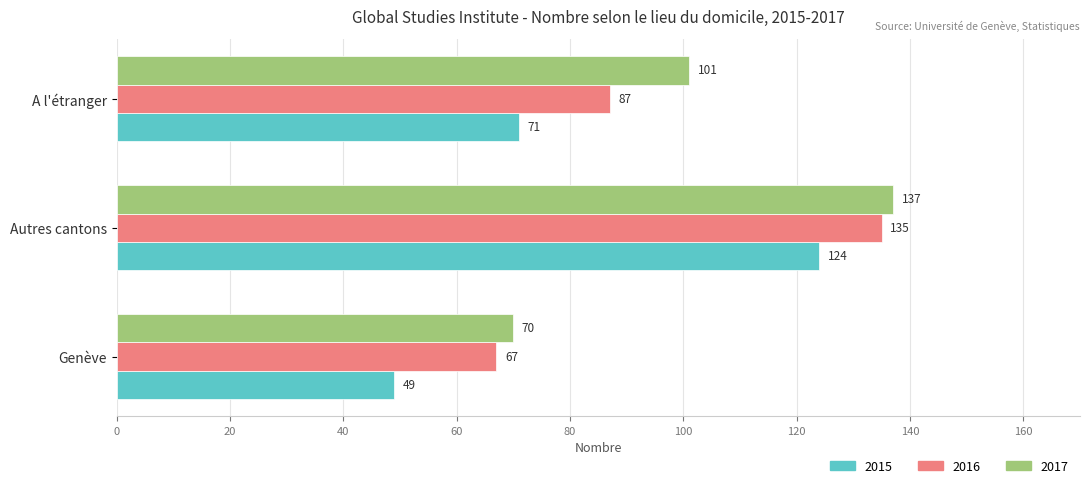

What is the highest value of the 2016 series?

135